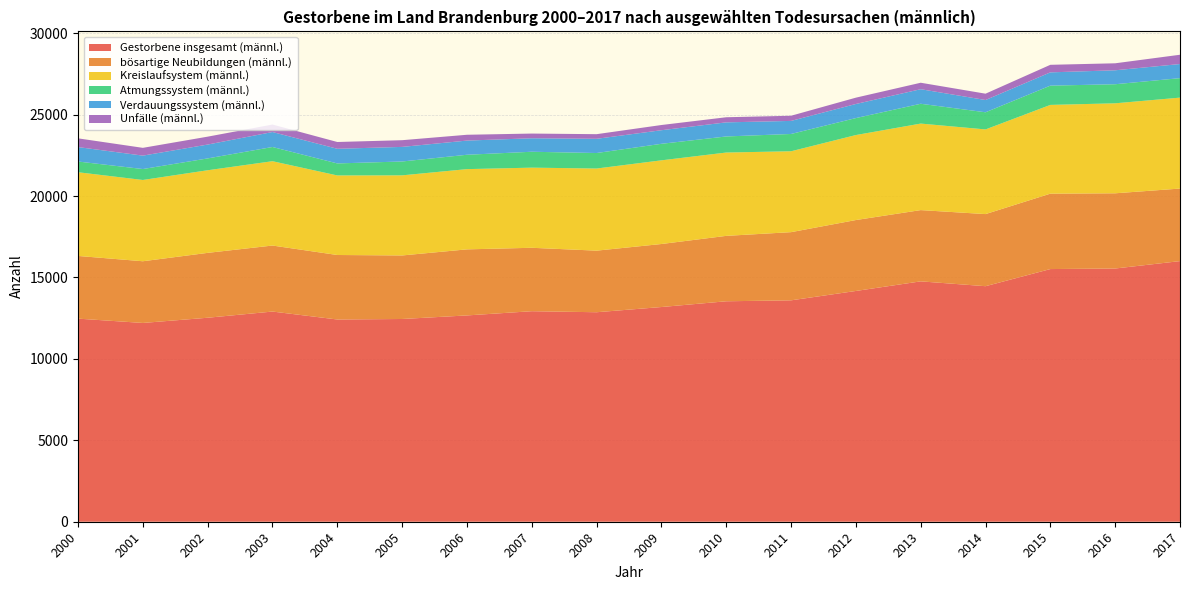

Reading right to left, what are all the values shown in this chart?

Gestorbene insgesamt (männl.): 16005	15550	15516	14464	14761	14171	13596	13538	13185	12865	12928	12669	12450	12419	12907	12527	12207	12472
bösartige Neubildungen (männl.): 4455	4619	4631	4428	4376	4356	4187	4017	3870	3782	3895	4057	3902	3961	4054	3984	3789	3850
Kreislaufsystem (männl.): 5584	5526	5450	5199	5313	5219	4967	5117	5138	5043	4921	4927	4919	4885	5178	5073	4991	5140
Atmungssystem (männl.): 1196	1171	1183	1053	1217	1042	1062	987	1015	952	976	882	851	738	873	727	671	658
Verdauungssystem (männl.): 867	857	815	753	894	865	802	866	834	873	828	871	896	899	919	851	824	887
Unfälle (männl.): 570	429	464	389	397	389	317	314	320	284	289	357	412	417	460	485	478	536